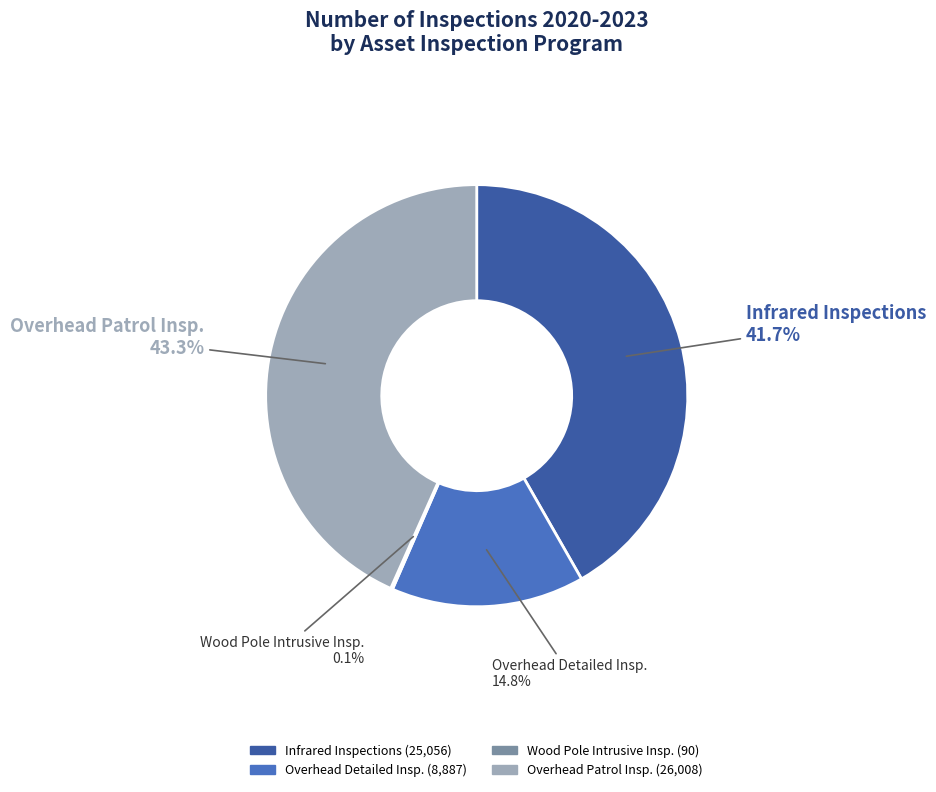

Is there a majority slice in this chart?

No